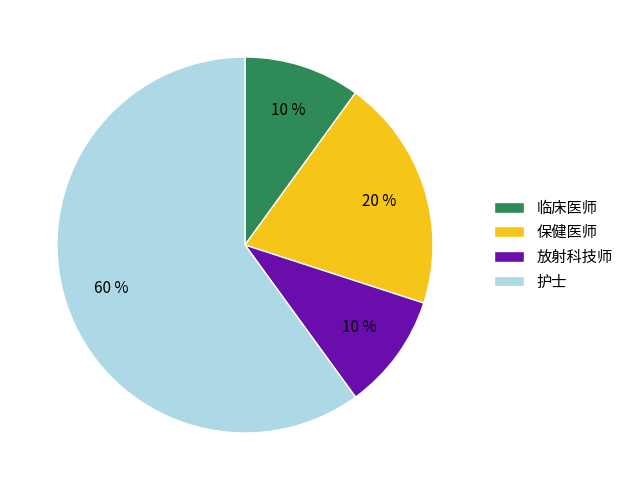

The 护士 slice represents 65% of the pie. True or false?

False